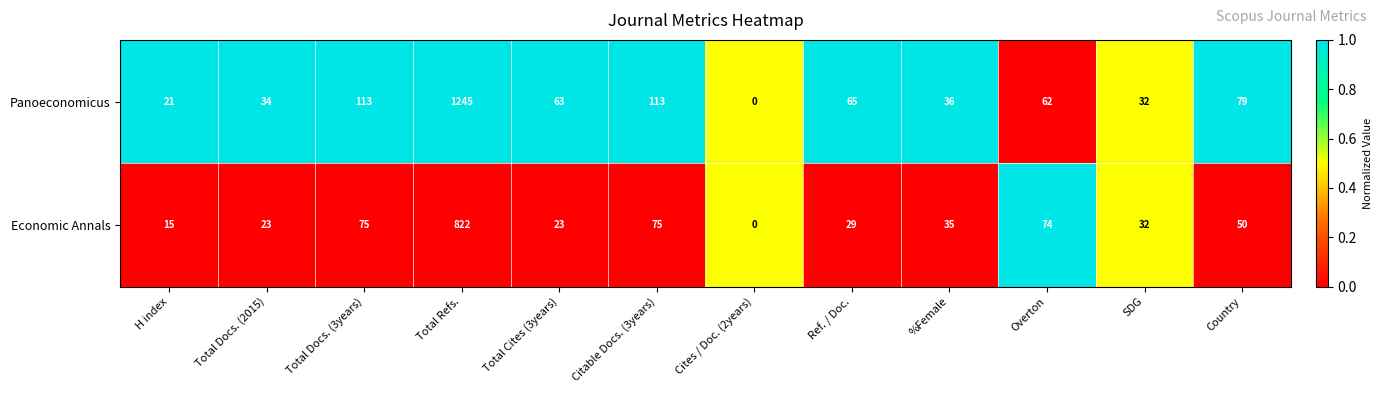

At %Female, list the series in order from smallest to largest.

Economic Annals, Panoeconomicus